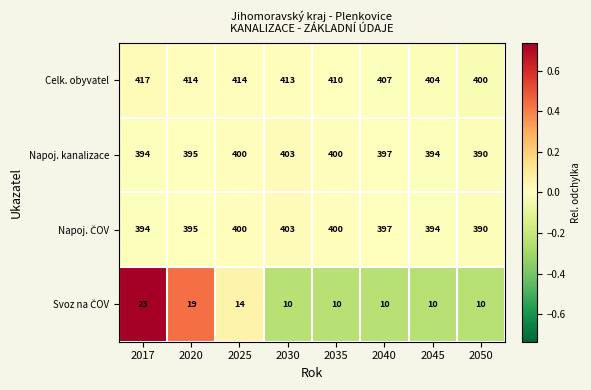

The Napoj. kanalizace series shows 400 at 2025. True or false?

True